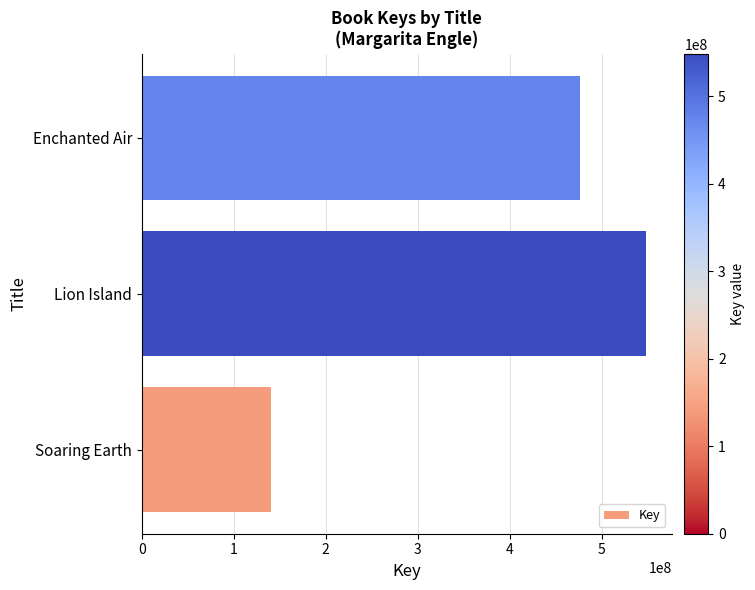

Which category has the highest value across all series?

Lion Island